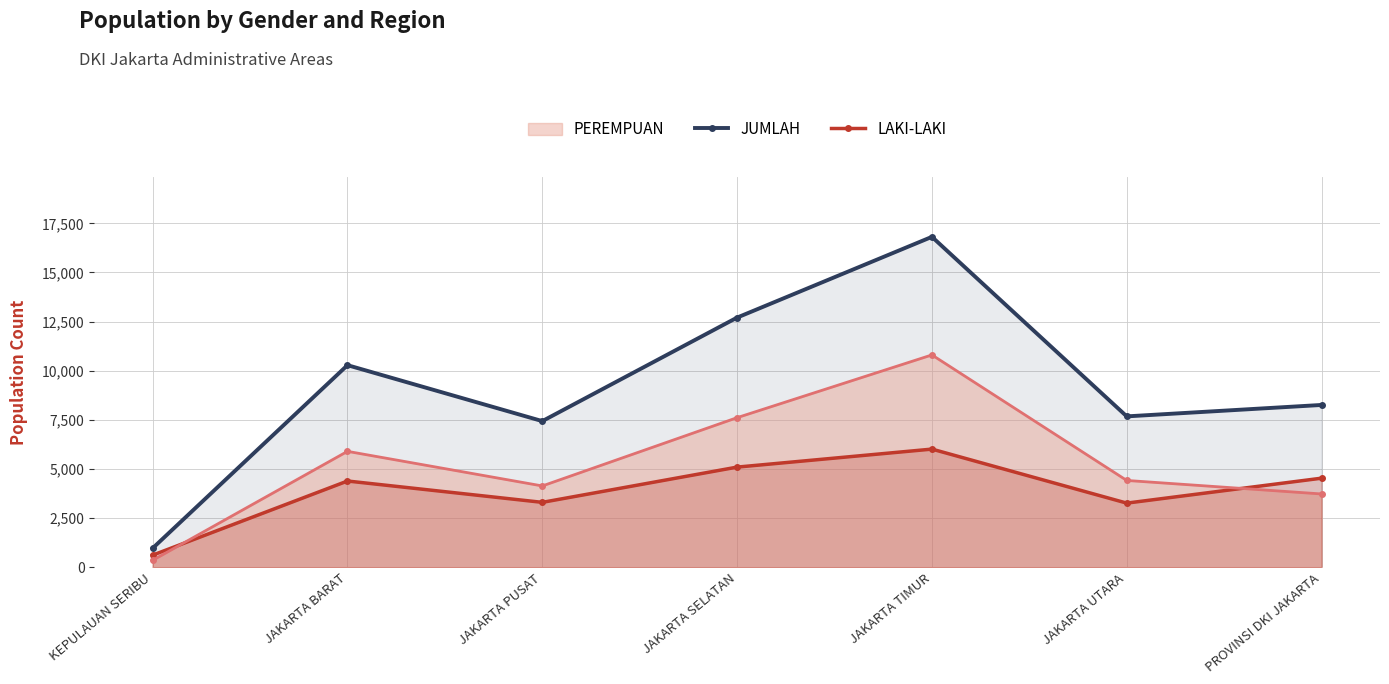

What is the minimum value shown in the chart?

352